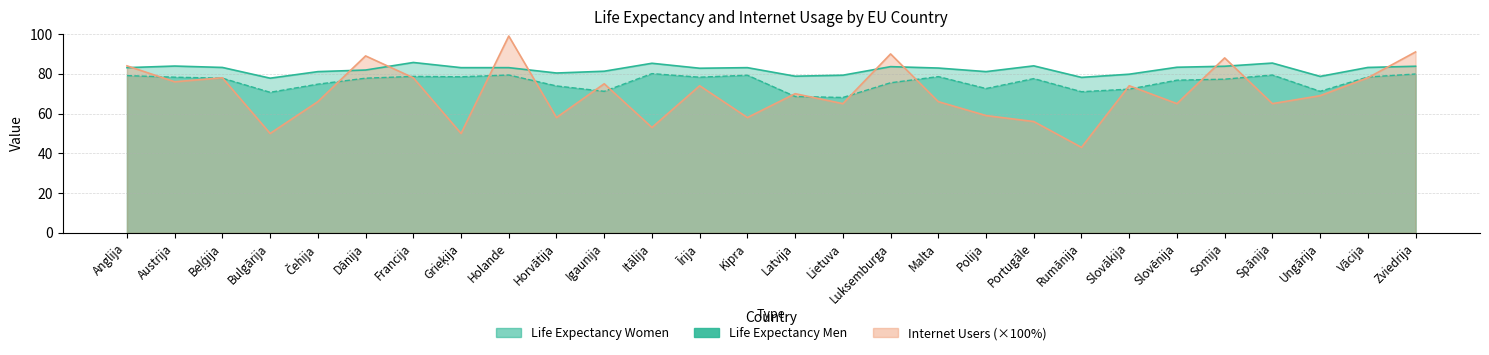

Which series changed the most between Austrija and Itālija?

Internet Users (%)